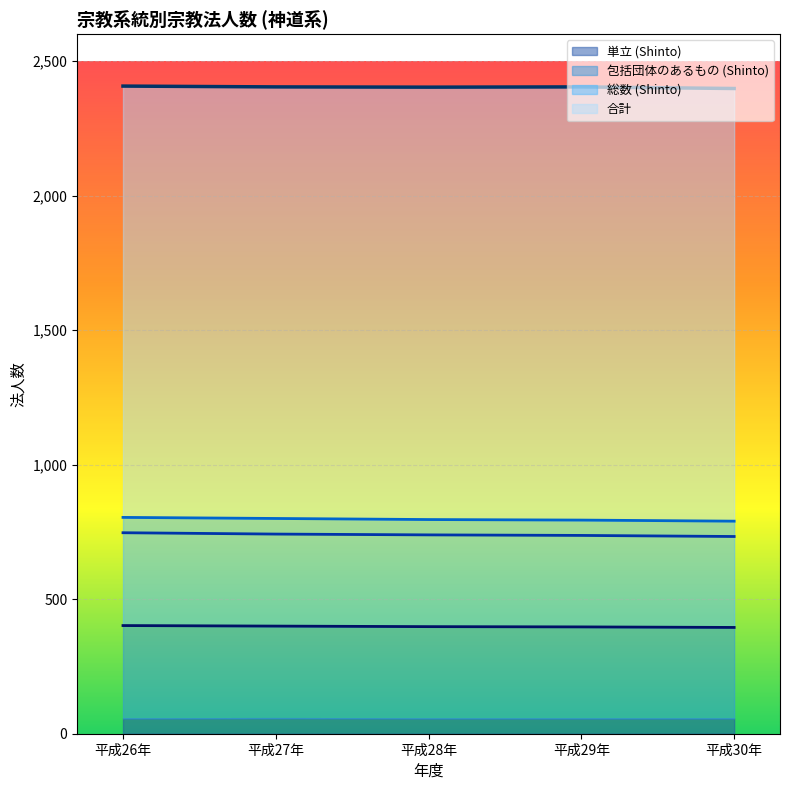

Where is 合計 nearest to the value 2402?

平成28年